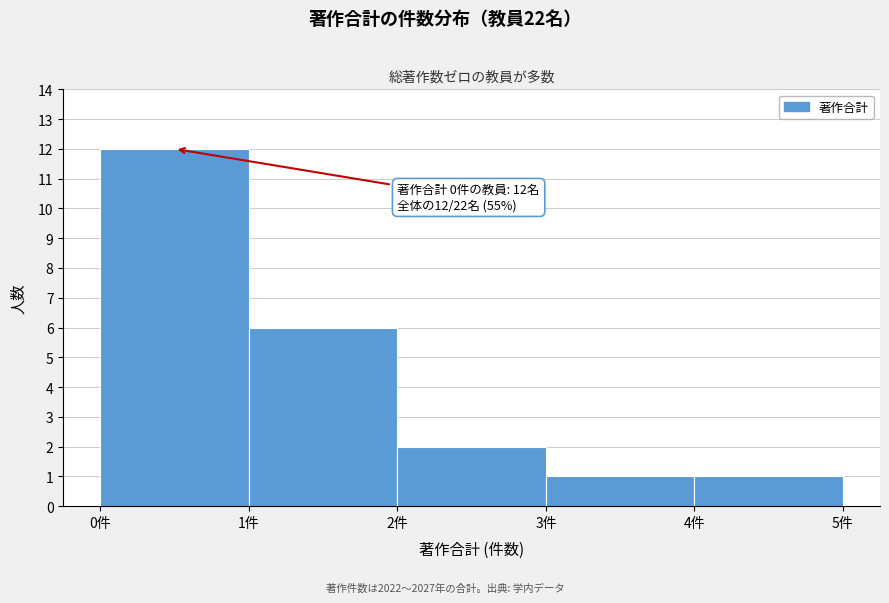

Which range on the x-axis has the tallest bar?

0 to 1